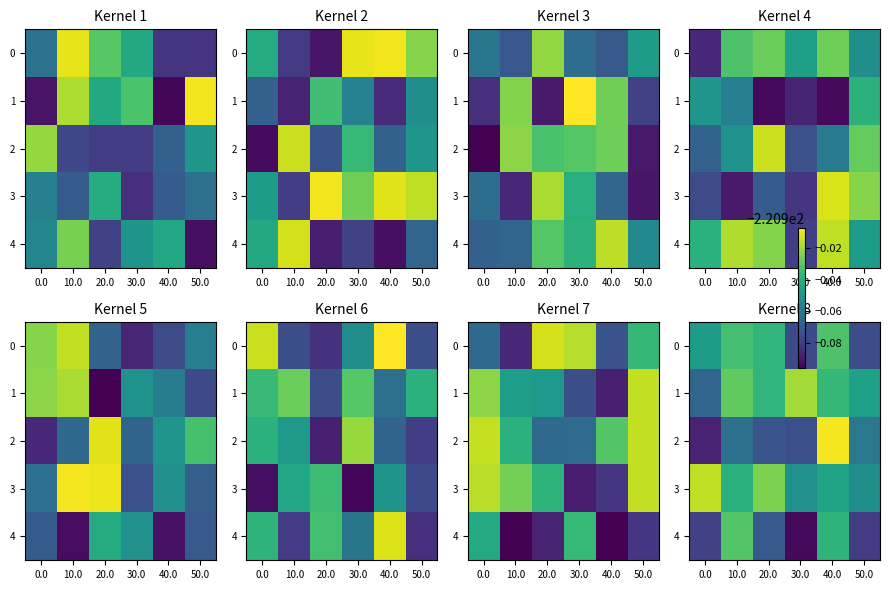

The 1 series shows -221.0 at 0.0. True or false?

True